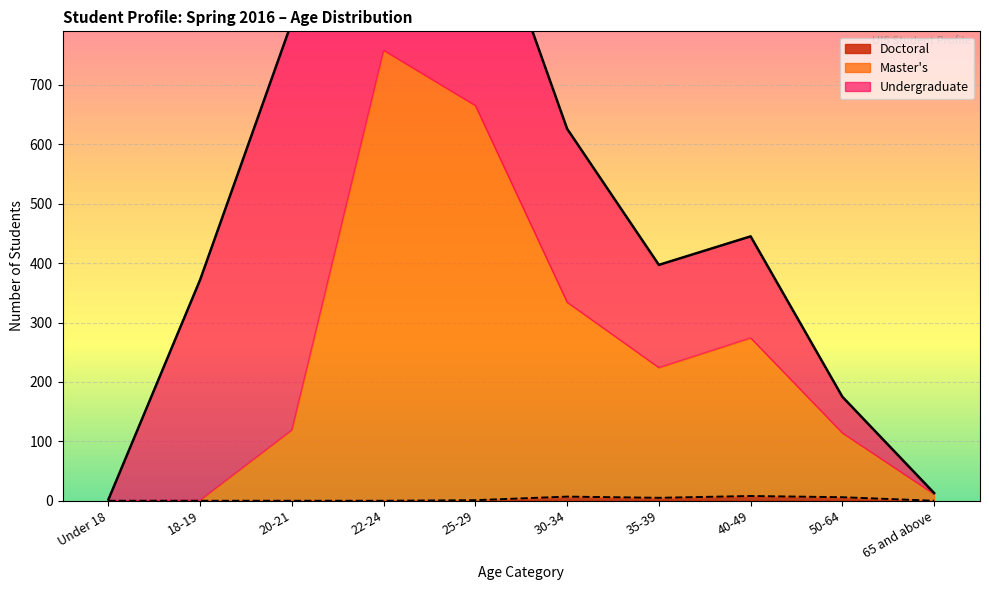

What is the average value of the Master's series?

247